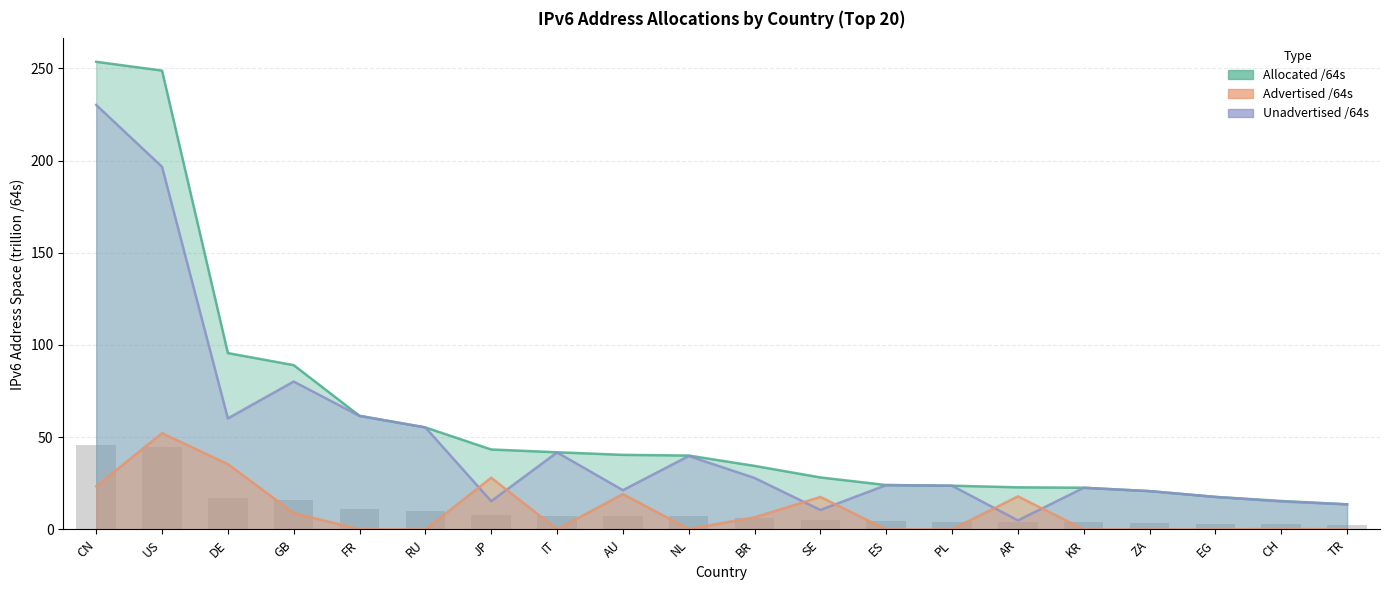

Which has a higher value, SE or GB?

GB